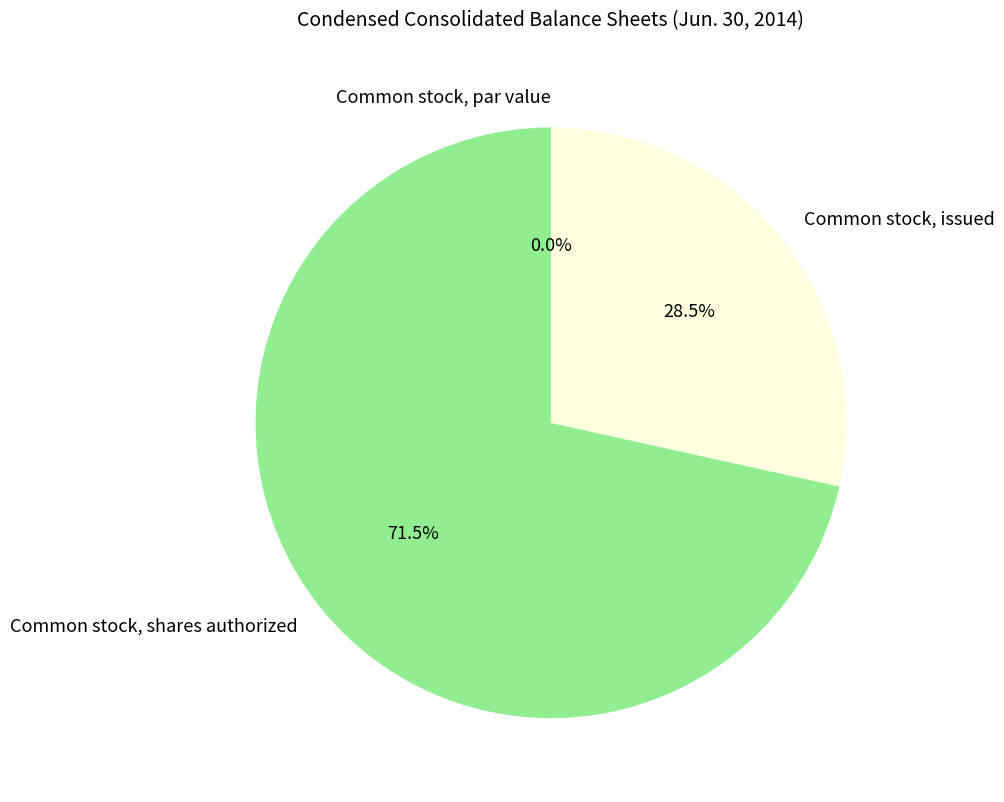

Does any single category account for the majority?

Yes